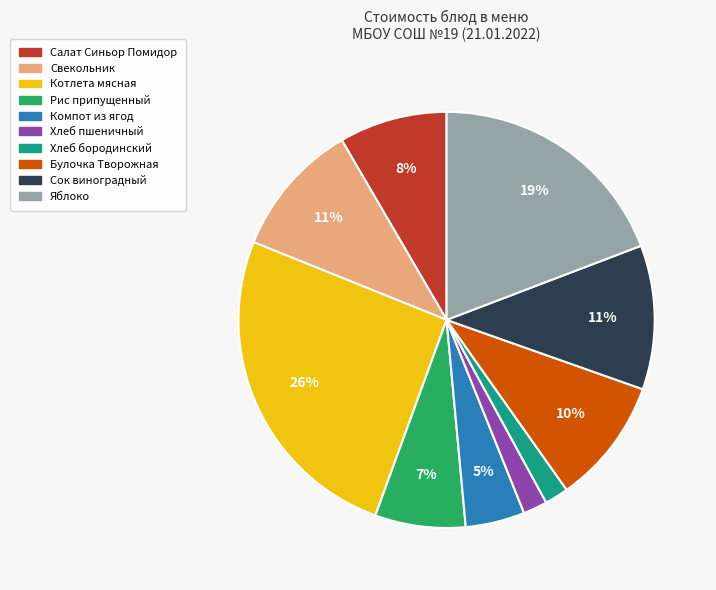

Which has a higher value, Свекольник or Яблоко?

Яблоко